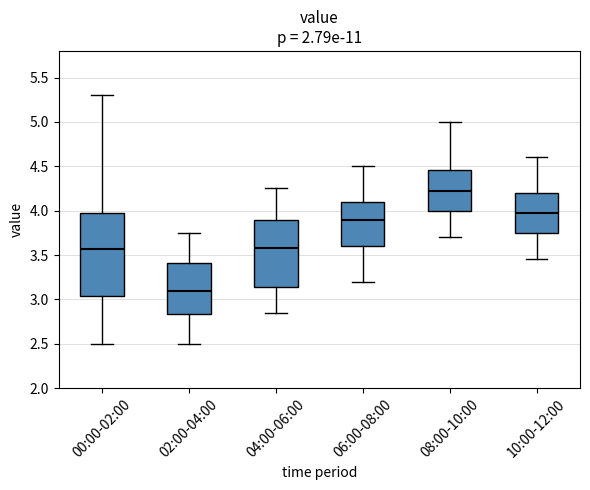

Which box has the highest median line?

08:00-10:00